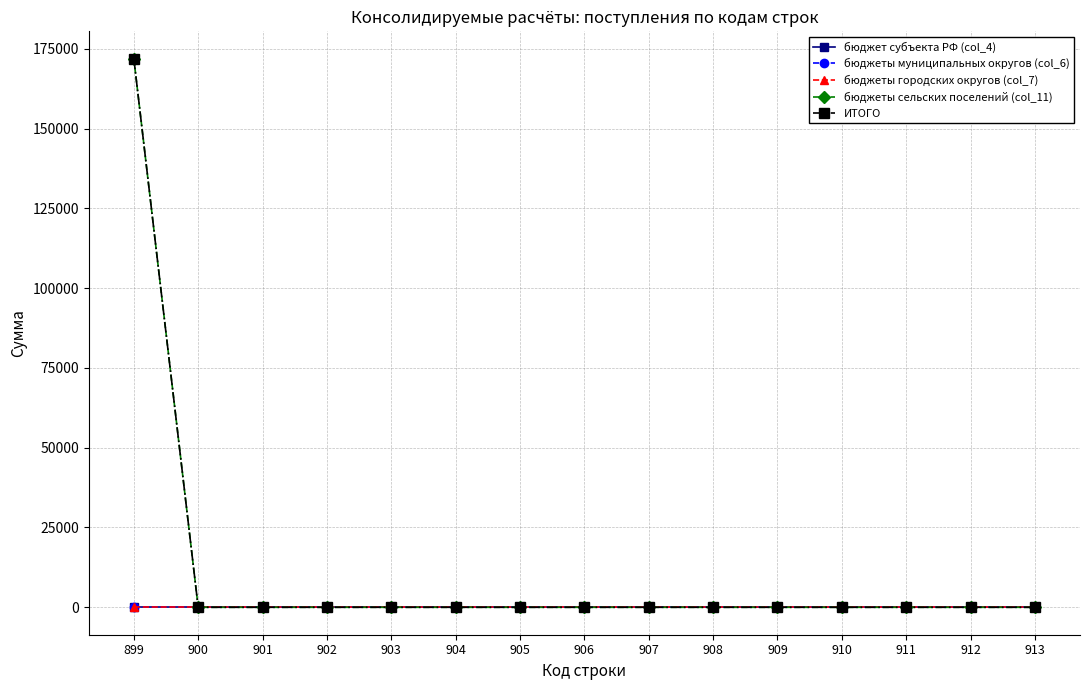

Rank the categories by бюджеты муниципальных округов (col_6) value from lowest to highest.

899, 900, 901, 902, 903, 904, 905, 906, 907, 908, 909, 910, 911, 912, 913